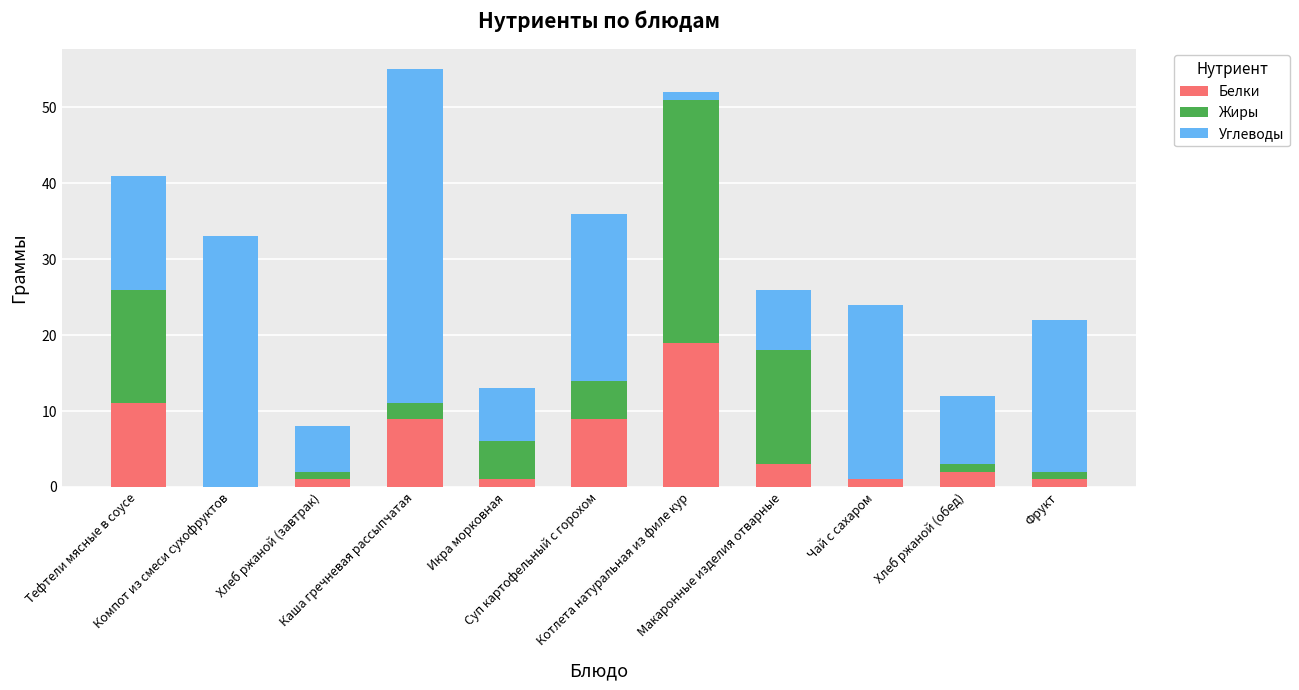

What is the highest value of the Белки series?

19